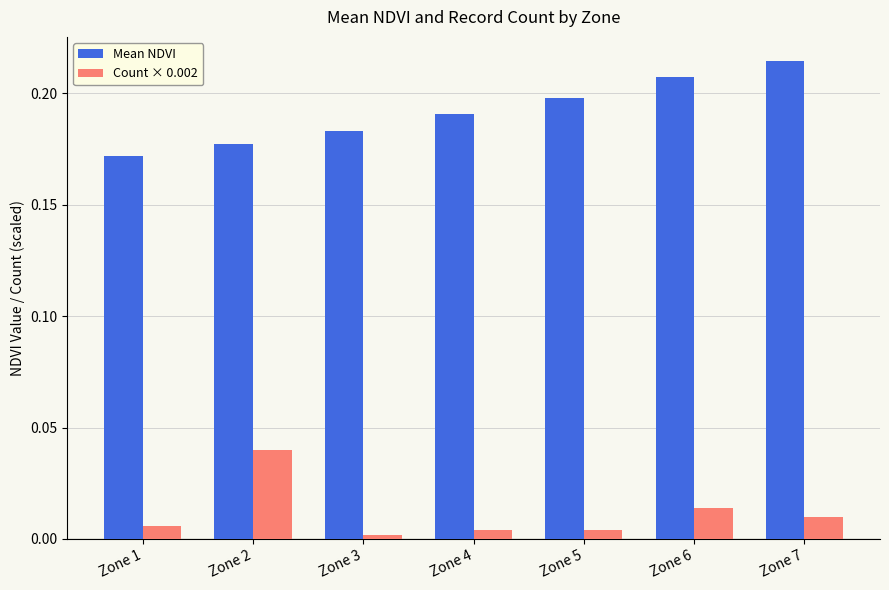

How many bars are there in each group?

2